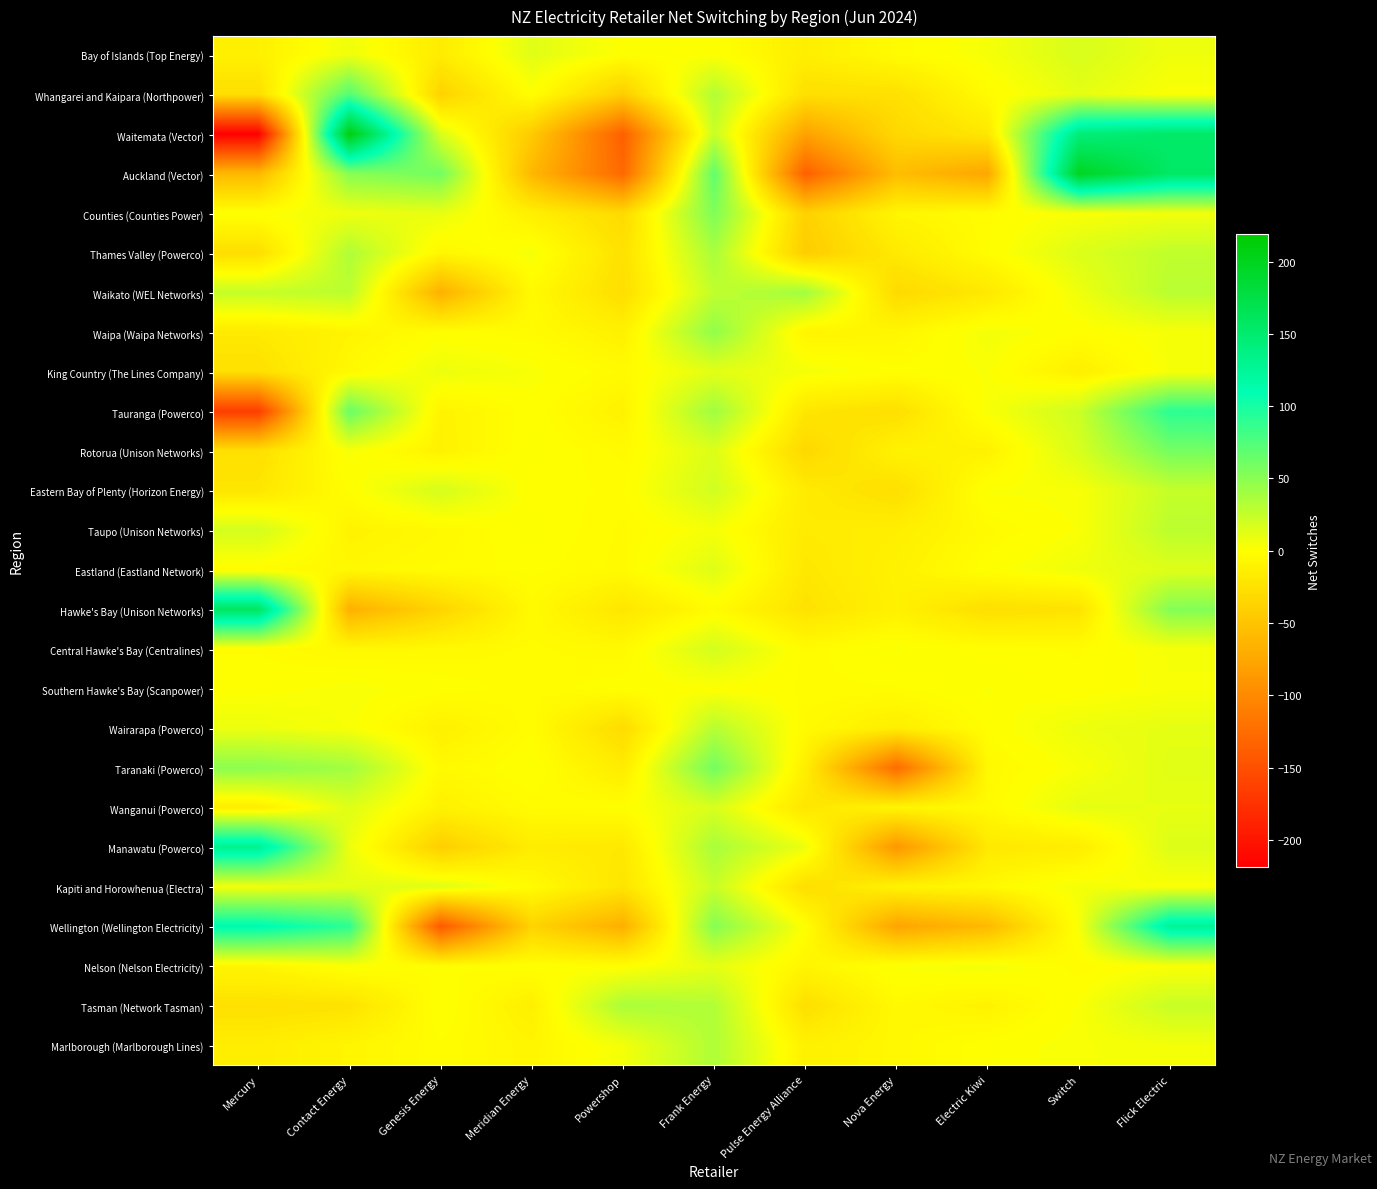

Rank the series at Nova Energy from highest to lowest value.

Central Hawke's Bay (Centralines), Nelson (Nelson Electricity), King Country (The Lines Company), Southern Hawke's Bay (Scanpower), Bay of Islands (Top Energy), Tasman (Network Tasman), Marlborough (Marlborough Lines), Waipa (Waipa Networks), Counties (Counties Power), Wanganui (Powerco), Kapiti and Horowhenua (Electra), Rotorua (Unison Networks), Eastland (Eastland Network), Hawke's Bay (Unison Networks), Taupo (Unison Networks), Wairarapa (Powerco), Thames Valley (Powerco), Whangarei and Kaipara (Northpower), Tauranga (Powerco), Eastern Bay of Plenty (Horizon Energy), Waikato (WEL Networks), Waitemata (Vector), Auckland (Vector), Wellington (Wellington Electricity), Manawatu (Powerco), Taranaki (Powerco)